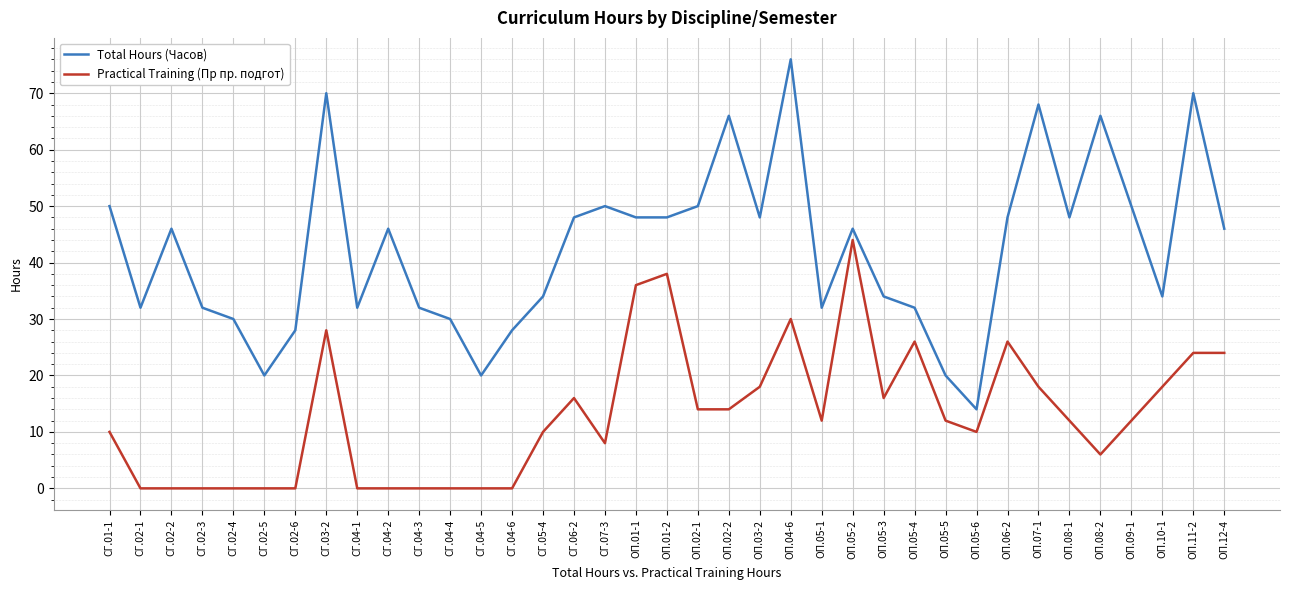

Is this an area chart (filled region under the line)?

No